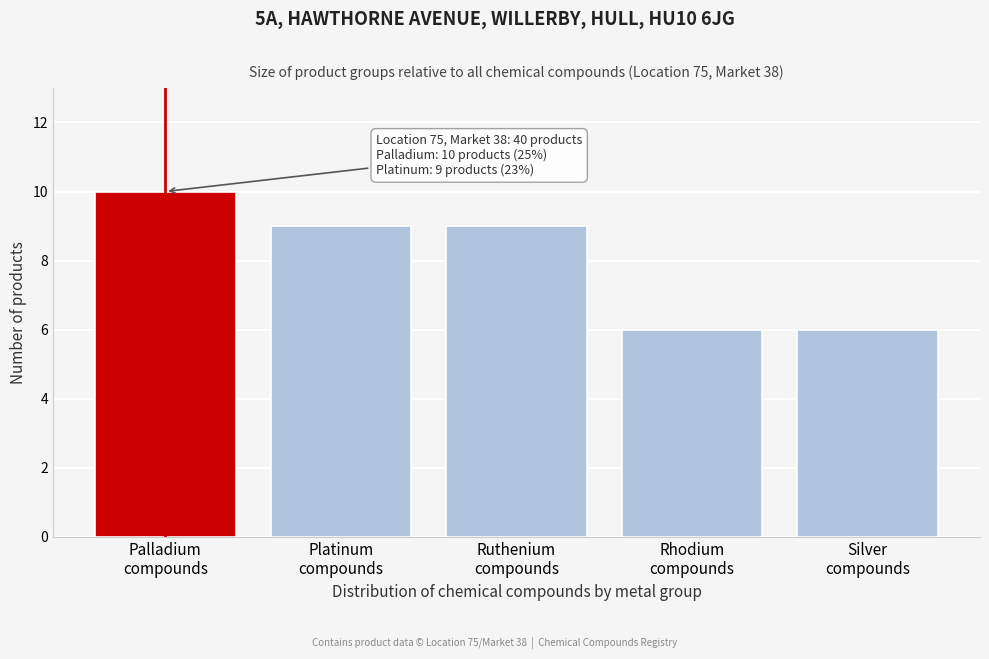

Reading right to left, what are all the values shown in this chart?

6	6	9	9	10